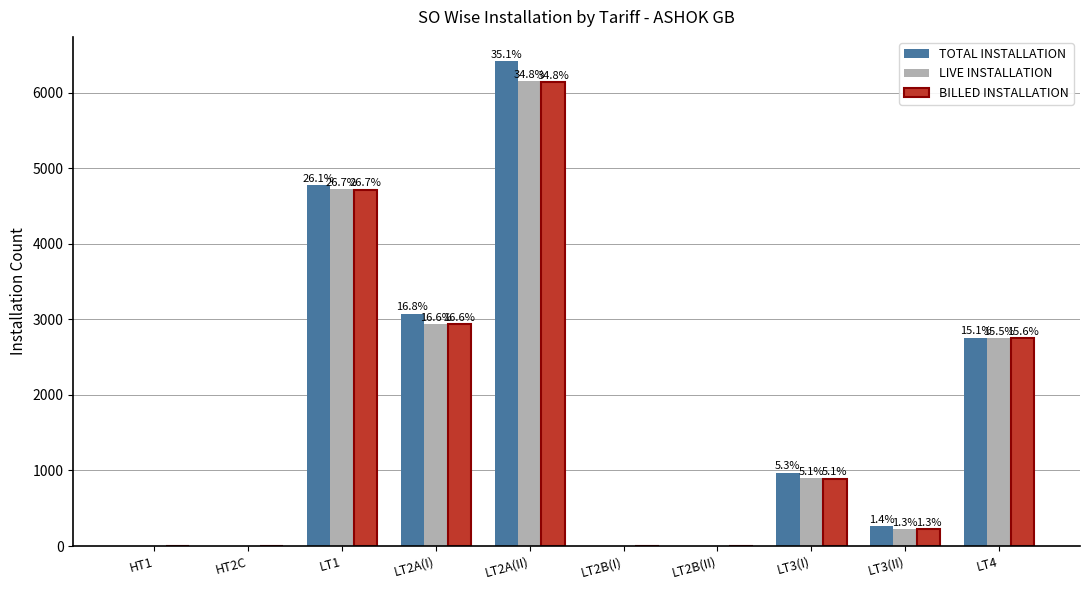

True or false: BILLED INSTALLATION has a value of 3 at LT2B(I).

True